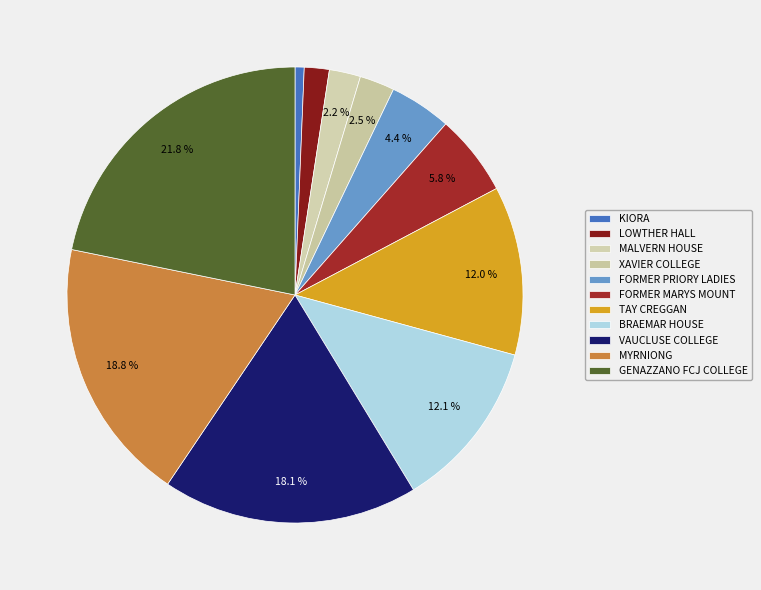

How many segments does this pie chart have?

11